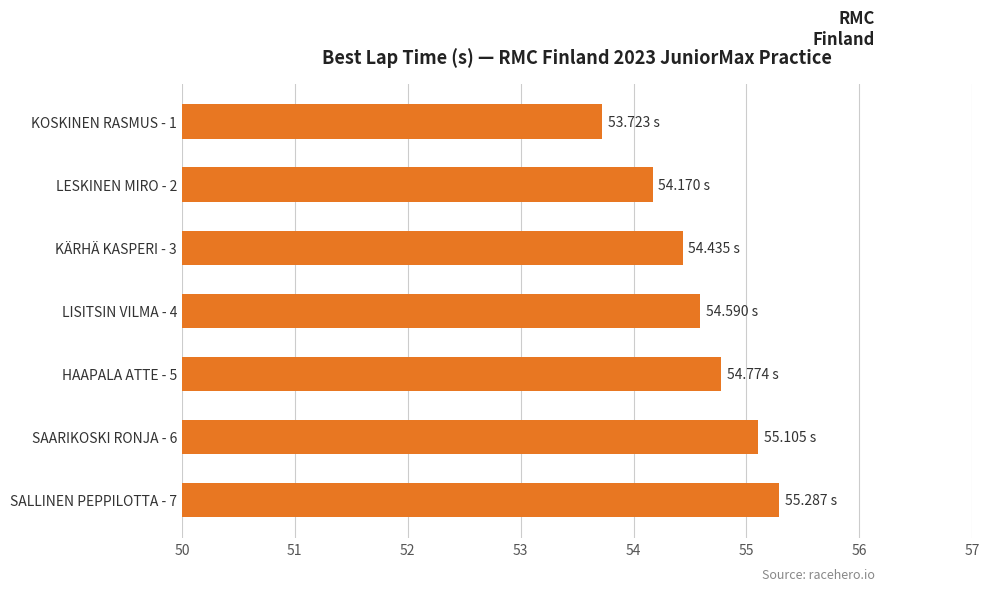

List the labels in order of value, largest first.

SALLINEN PEPPILOTTA - 7, SAARIKOSKI RONJA - 6, HAAPALA ATTE - 5, LISITSIN VILMA - 4, KÄRHÄ KASPERI - 3, LESKINEN MIRO - 2, KOSKINEN RASMUS - 1